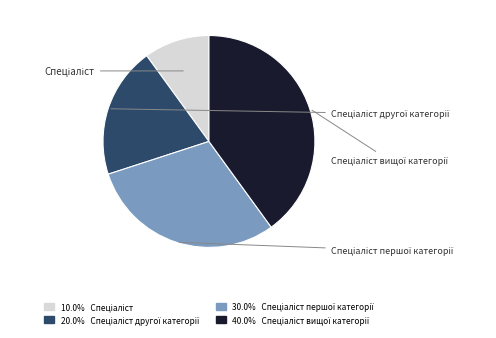

Is there any slice that represents more than half of the pie?

No